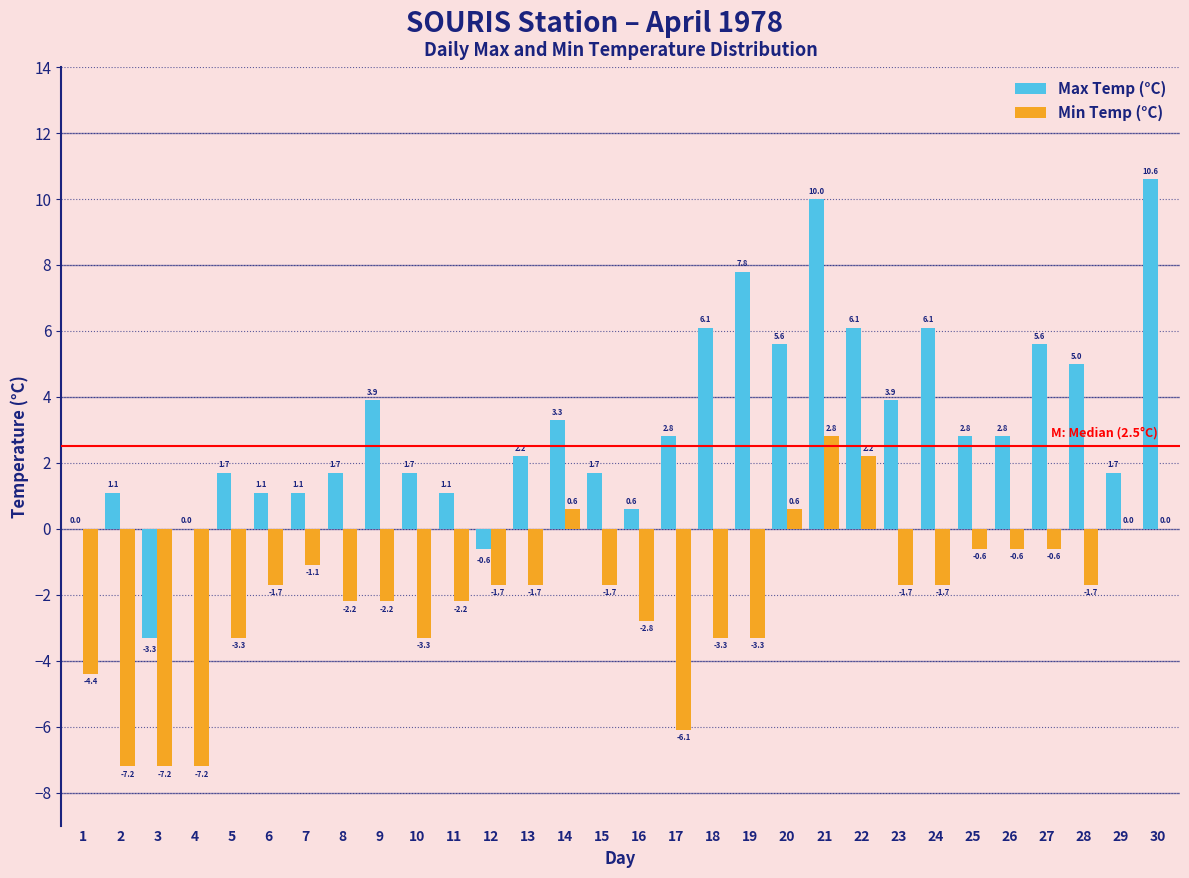

Reading right to left, list all the values displayed in this chart.

Max Temp (°C): 30=10.6	29=1.7	28=5.0	27=5.6	26=2.8	25=2.8	24=6.1	23=3.9	22=6.1	21=10.0	20=5.6	19=7.8	18=6.1	17=2.8	16=0.6	15=1.7	14=3.3	13=2.2	12=-0.6	11=1.1	10=1.7	9=3.9	8=1.7	7=1.1	6=1.1	5=1.7	4=0.0	3=-3.3	2=1.1	1=0.0
Min Temp (°C): 30=0.0	29=0.0	28=-1.7	27=-0.6	26=-0.6	25=-0.6	24=-1.7	23=-1.7	22=2.2	21=2.8	20=0.6	19=-3.3	18=-3.3	17=-6.1	16=-2.8	15=-1.7	14=0.6	13=-1.7	12=-1.7	11=-2.2	10=-3.3	9=-2.2	8=-2.2	7=-1.1	6=-1.7	5=-3.3	4=-7.2	3=-7.2	2=-7.2	1=-4.4